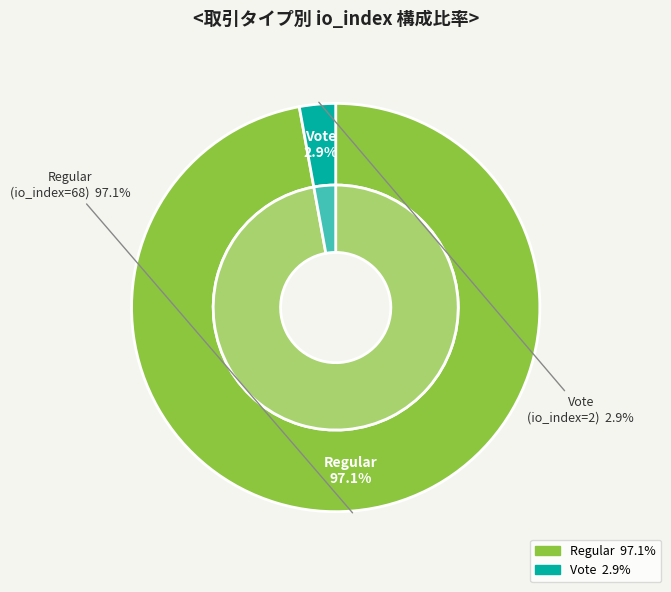

Is Vote (io_index=2) the majority of the pie?

No